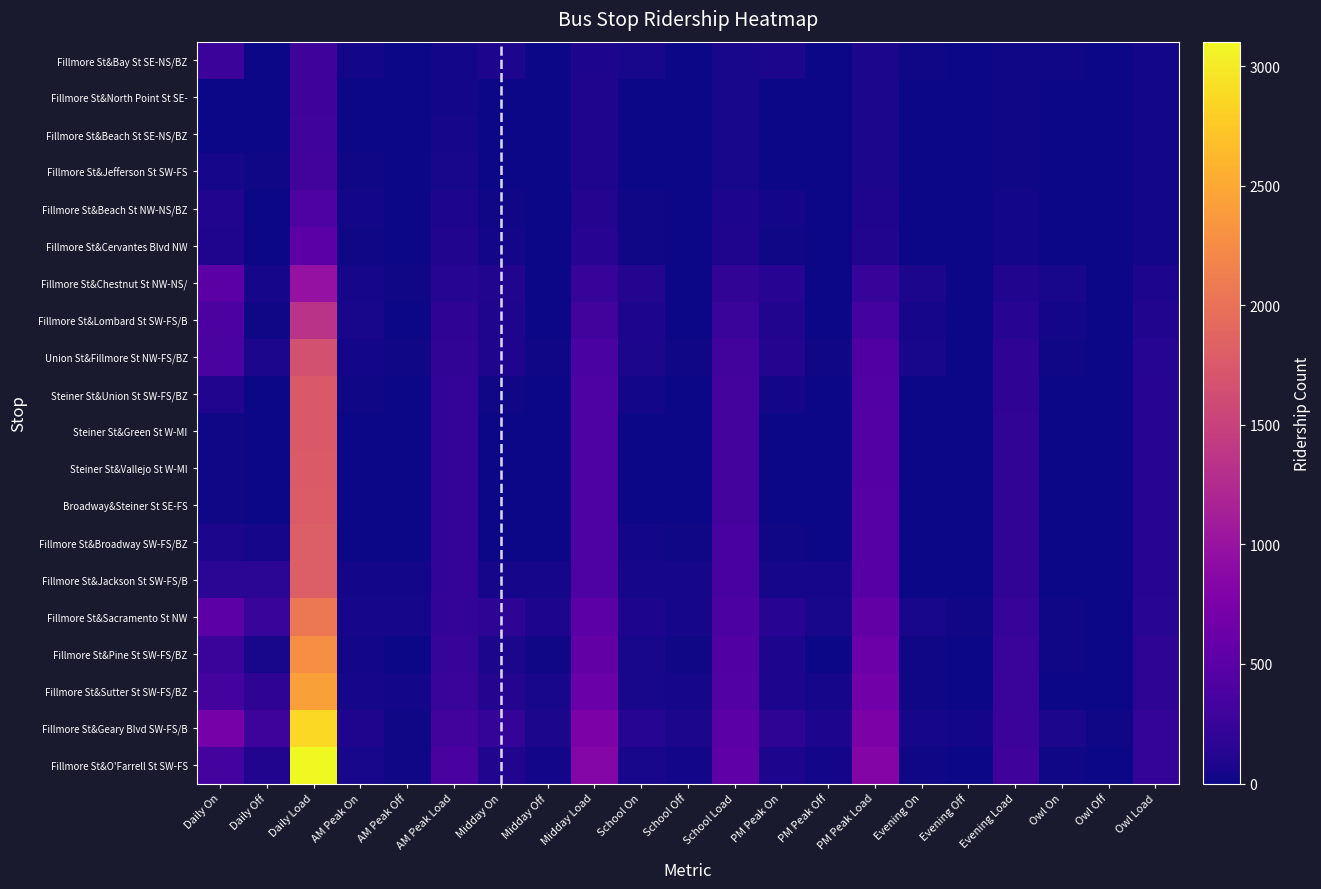

Reading left to right, extract all data points from this chart.

Fillmore St&Bay St SE-NS/BZ: 267	0	291	29	0	36	76	0	82	52	0	54	65	0	69	21	0	23	24	0	27
Fillmore St&North Point St SE-NS: 4	0	295	0	0	36	3	0	85	0	0	54	1	0	70	0	0	23	0	0	27
Fillmore St&Beach St SE-NS/BZ: 9	0	304	1	0	37	7	0	92	0	0	54	1	0	71	0	0	23	0	0	27
Fillmore St&Jefferson St SW-FS/BZ: 37	17	324	17	2	52	11	9	94	7	2	59	1	4	68	0	0	23	1	0	28
Fillmore St&Beach St NW-NS/BZ: 108	9	423	27	0	79	23	2	115	23	2	80	25	5	88	7	0	30	3	0	31
Fillmore St&Cervantes Blvd NW: 85	1	507	19	0	98	28	0	143	15	0	95	17	1	104	6	0	36	0	0	31
Fillmore St&Chestnut St NW-NS/BZ: 506	41	972	47	15	130	99	9	233	112	6	201	135	8	231	64	0	100	49	3	77
Fillmore St&Lombard St SW-FS/BZ: 394	22	1344	59	2	187	91	4	320	76	11	266	102	2	331	39	2	137	27	1	103
Union St&Fillmore St NW-FS/BZ: 383	71	1656	32	13	206	85	20	385	71	15	322	111	17	425	60	6	191	24	0	127
Steiner St&Union St SW-FS/BZ: 97	8	1748	13	0	220	24	3	408	25	2	345	26	3	448	2	0	193	7	0	134
Steiner St&Green St W-MI: 18	9	1757	4	3	221	4	2	410	4	4	345	5	0	453	1	0	194	0	0	134
Steiner St&Vallejo St W-MI: 14	6	1765	4	0	225	2	1	411	3	3	345	4	1	456	1	1	194	0	0	134
Broadway&Steiner St SE-FS: 23	9	1779	0	2	223	3	3	411	6	1	350	11	3	464	2	0	196	1	0	135
Fillmore St&Broadway SW-FS/BZ: 63	47	1795	7	11	219	12	7	416	25	13	362	16	12	468	3	4	195	0	0	135
Fillmore St&Jackson St SW-FS/BZ: 166	160	1803	30	30	219	41	38	419	37	41	358	43	37	475	10	10	195	5	4	137
Fillmore St&Sacramento St NW: 513	244	2072	40	43	216	175	75	519	80	47	391	144	56	563	52	13	234	22	10	149
Fillmore St&Pine St SW-FS/BZ: 265	53	2284	26	6	236	62	15	566	50	15	426	84	12	635	20	3	251	23	2	170
Fillmore St&Sutter St SW-FS/BZ: 334	182	2436	44	28	252	115	57	624	58	41	443	83	38	680	22	12	261	12	6	176
Fillmore St&Geary Blvd SW-FS/BZ: 718	283	2871	85	13	324	215	71	768	132	66	509	178	83	775	46	29	278	62	21	217
Fillmore St&O'Farrell St SW-FS/BZ: 329	97	3103	55	13	366	105	28	845	56	27	538	76	25	826	23	3	298	14	1	230